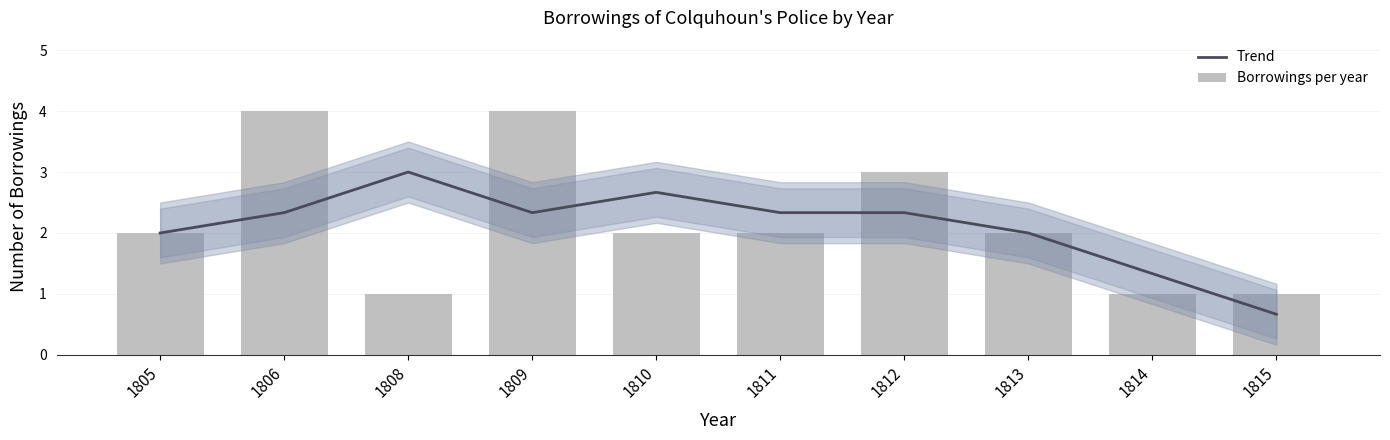

Rank the series at 1809 from highest to lowest value.

Borrowings per year, Trend